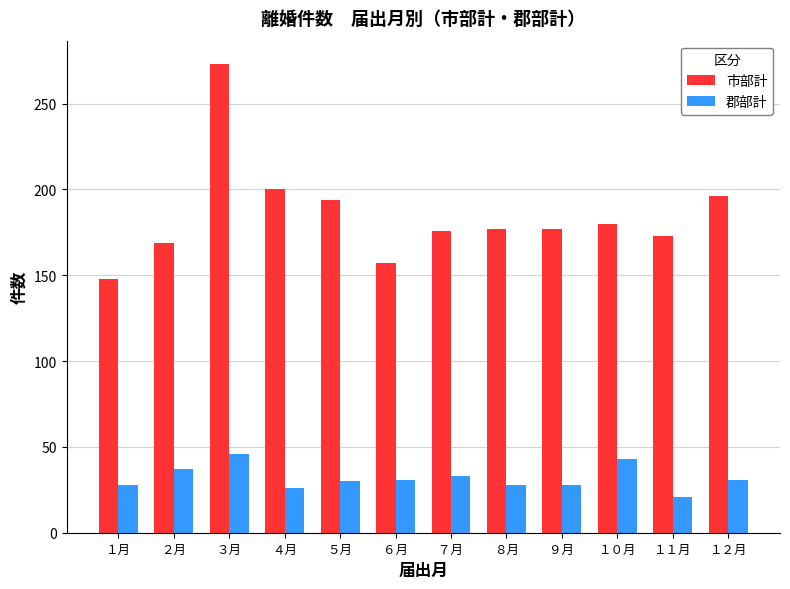

What is the total value across all series at １１月?

194